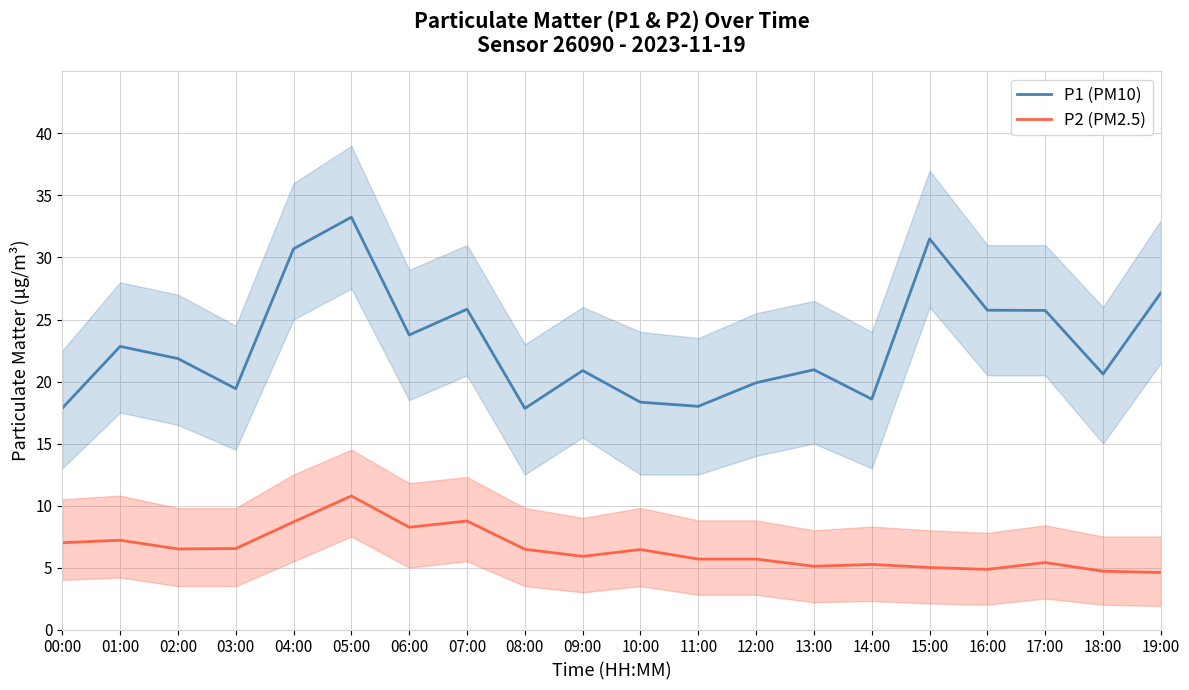

What is the label of the 18th point from the left?

17:00